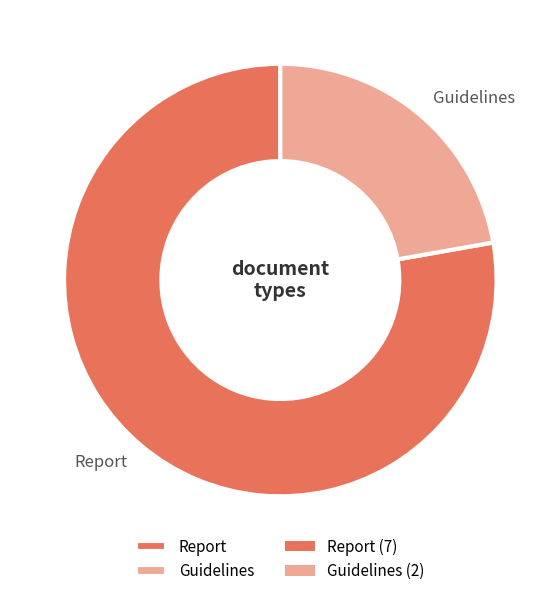

Between Guidelines and Report, which is larger?

Report